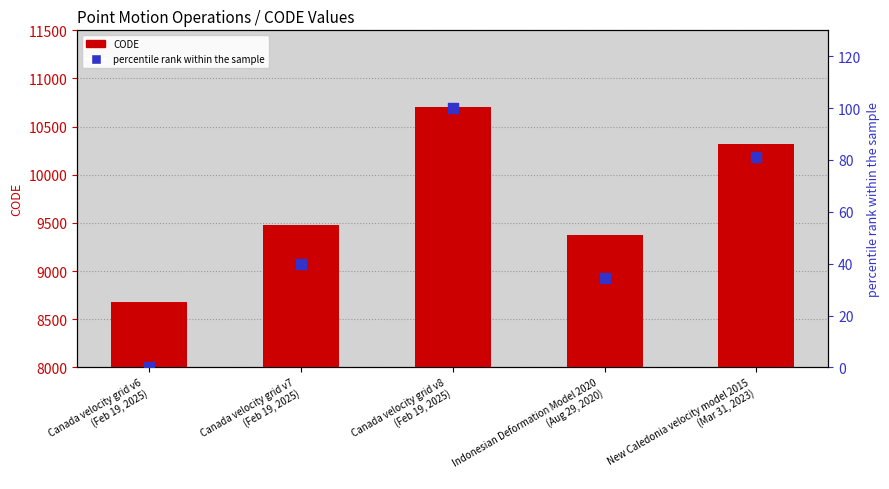

Which series contains the highest Y value?

CODE